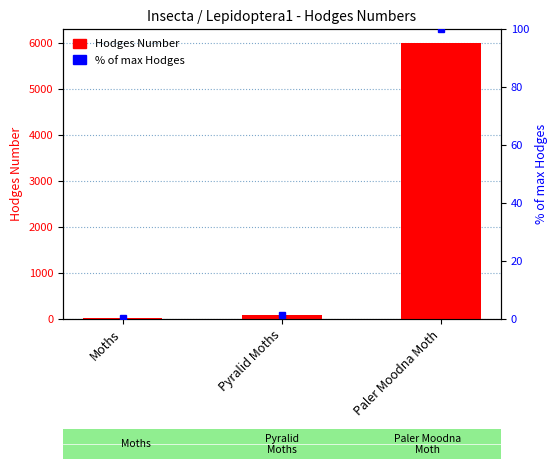

What is the difference between the % of max Hodges values at Pyralid Moths and Paler Moodna Moth?

98.7